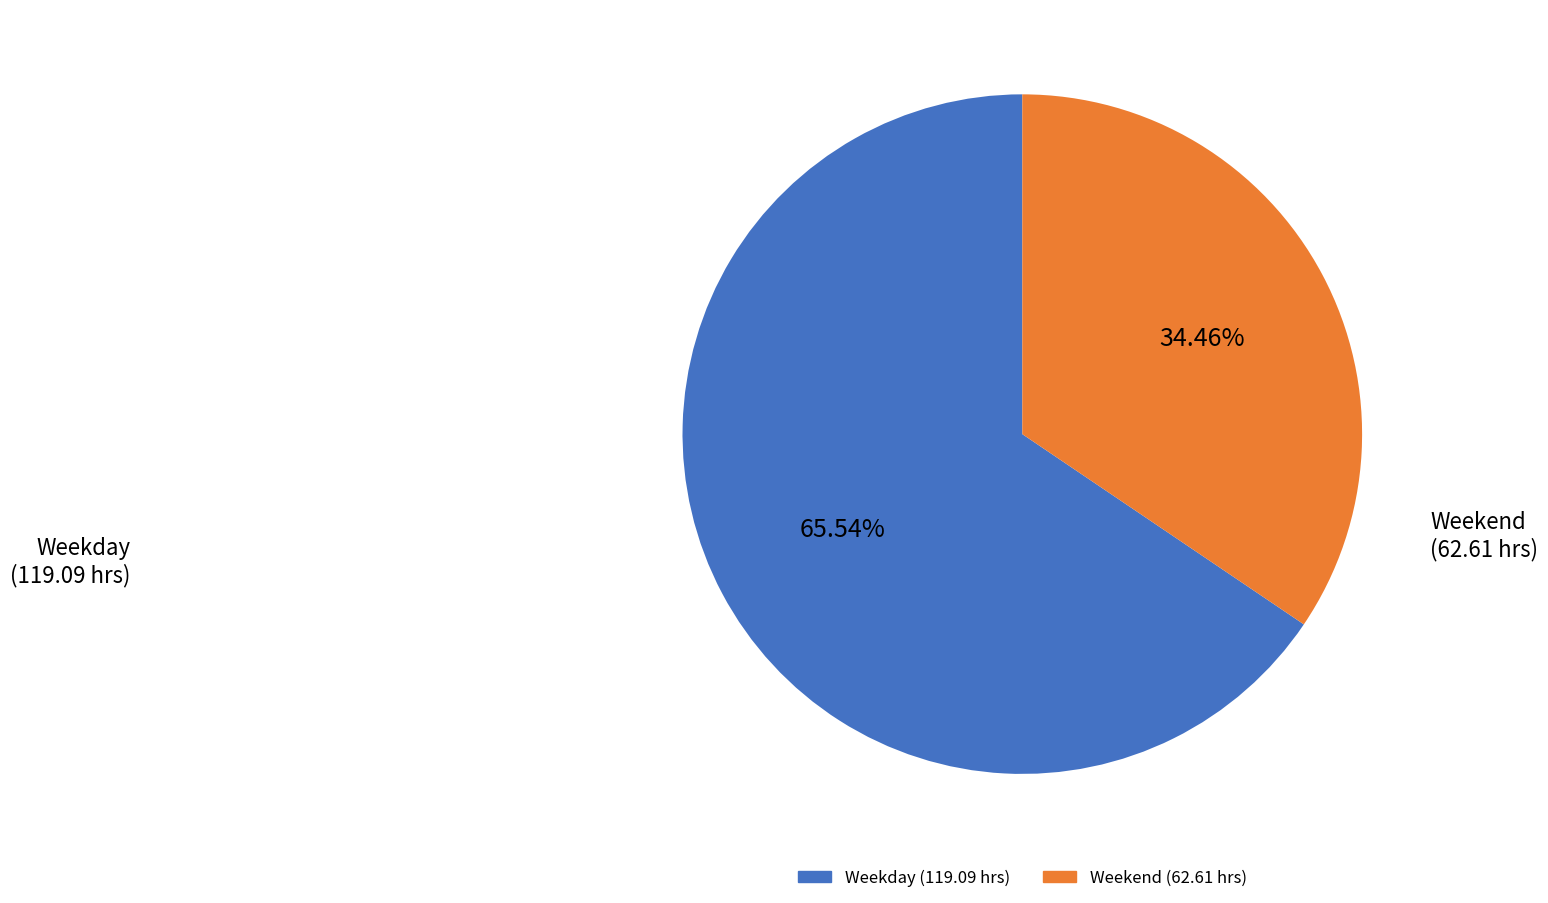

Is there a majority slice in this chart?

Yes